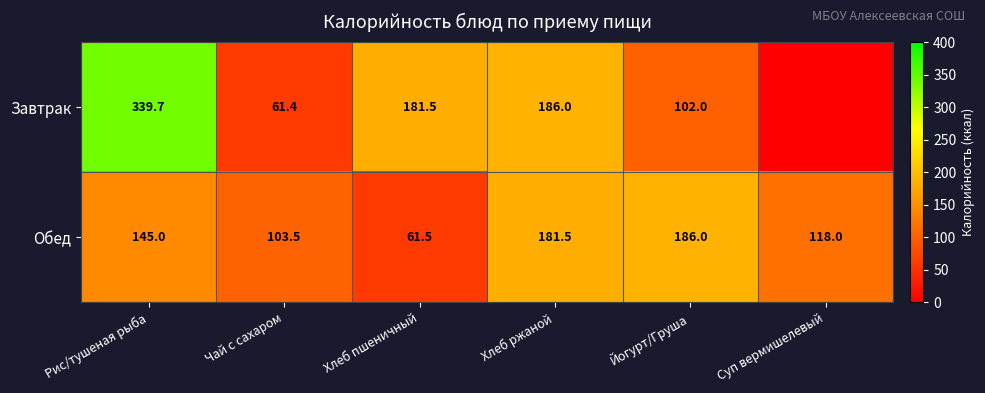

Is the value of Обед at Йогурт/Груша greater than the value of Завтрак at Йогурт/Груша?

Yes